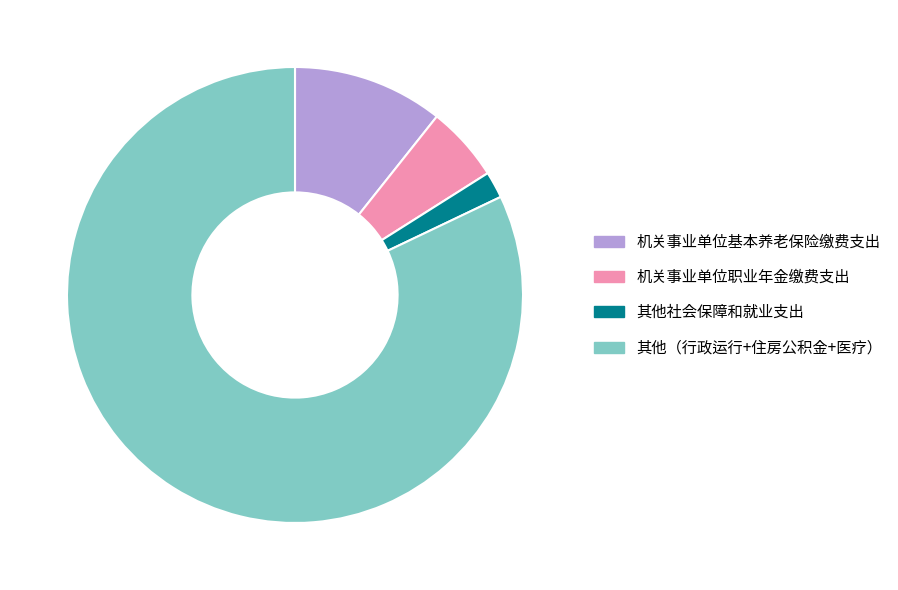

Which slice is the largest?

其他（行政运行+住房公积金+医疗）